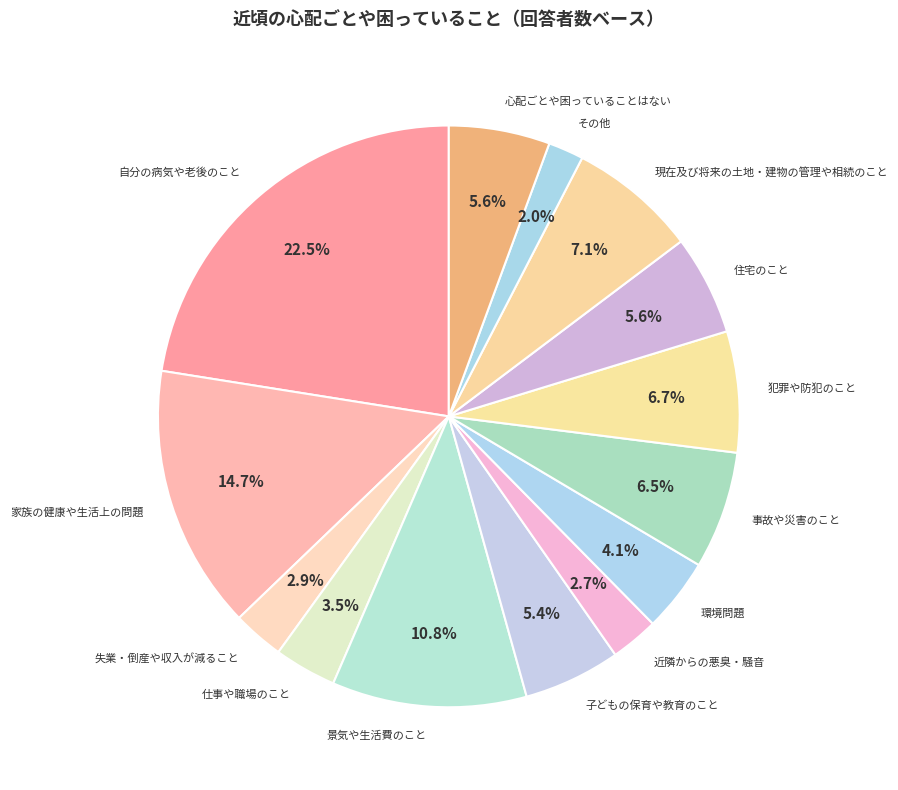

To the nearest percent, what is the combined percentage of 仕事や職場のこと and その他?

5%